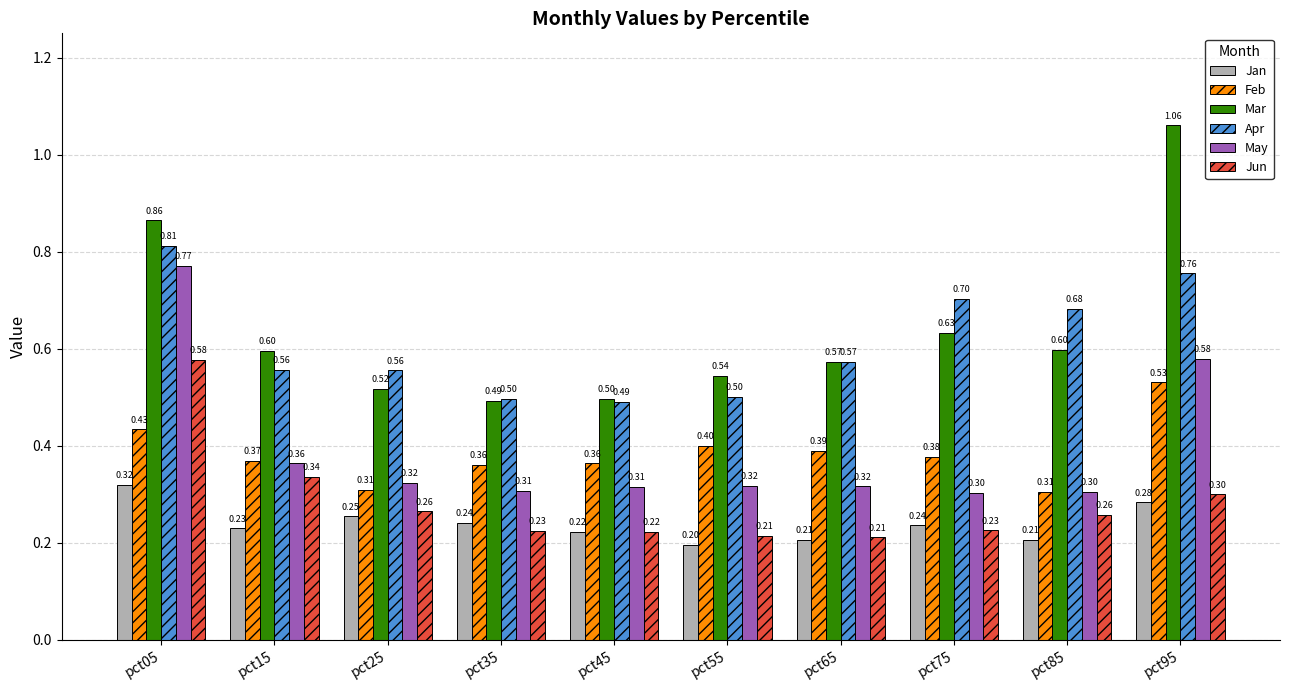

Rank the series at pct15 from lowest to highest value.

Jan, Jun, May, Feb, Apr, Mar